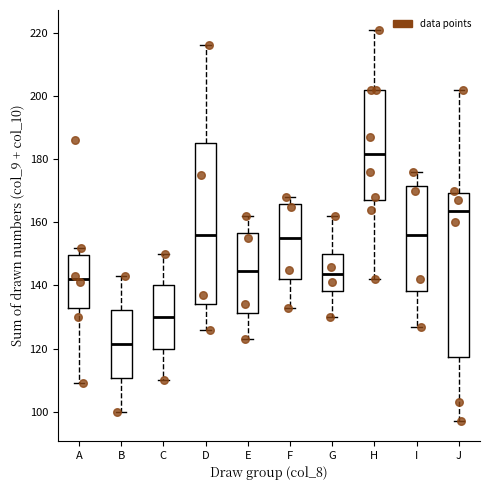

Where does the lower whisker of the box for B end on the y-axis? The values are not printed on the chart, so give them approximately, as read against the axis.

100